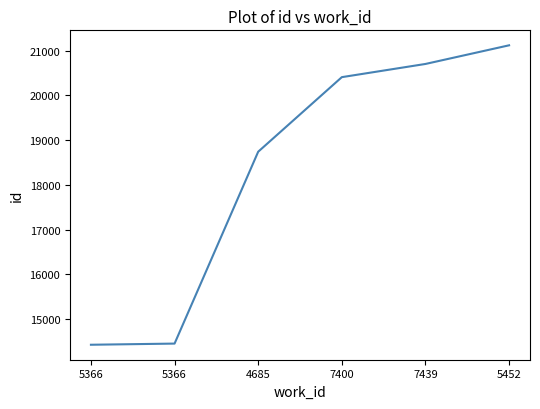

What is the value of the 6th point from the left?

21120